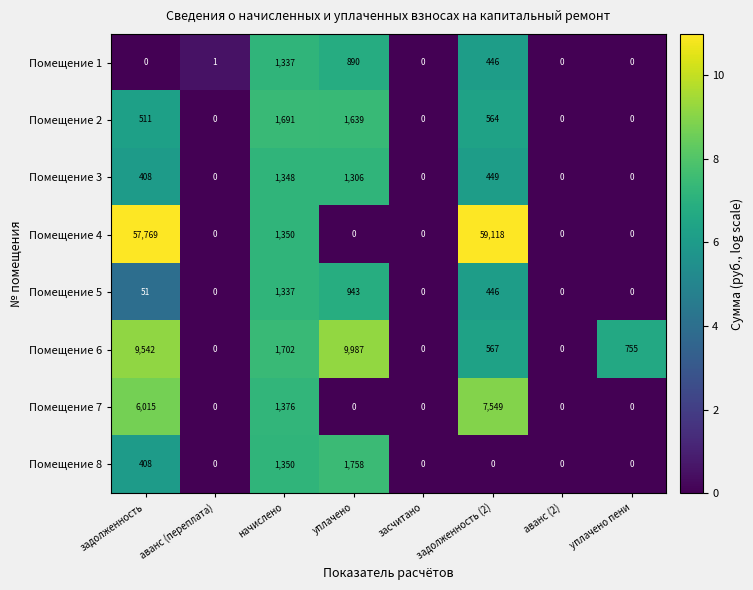

What is the maximum value for Помещение 6?

9987